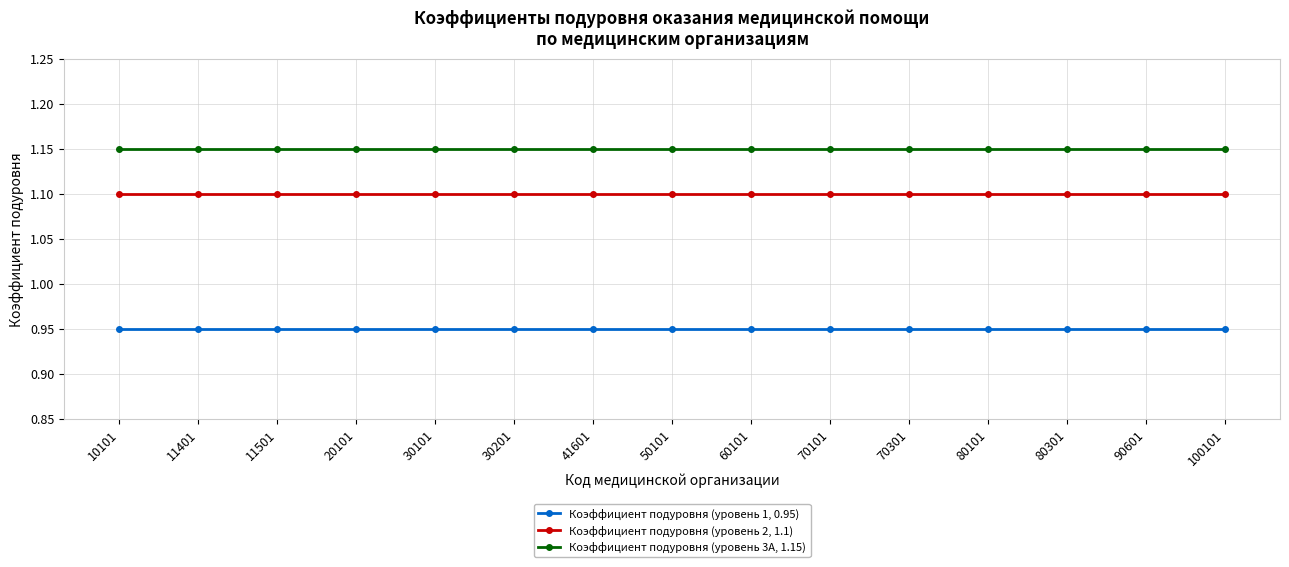

True or false: Коэффициент подуровня (уровень 3А, 1.15) and Коэффициент подуровня (уровень 1, 0.95) cross at least once.

False